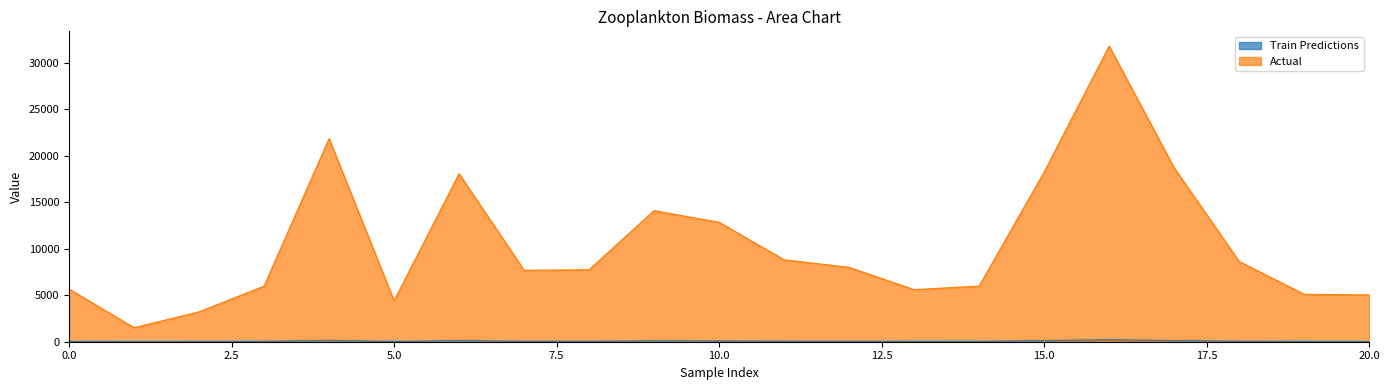

At which label is Train Predictions closest to 110?

6